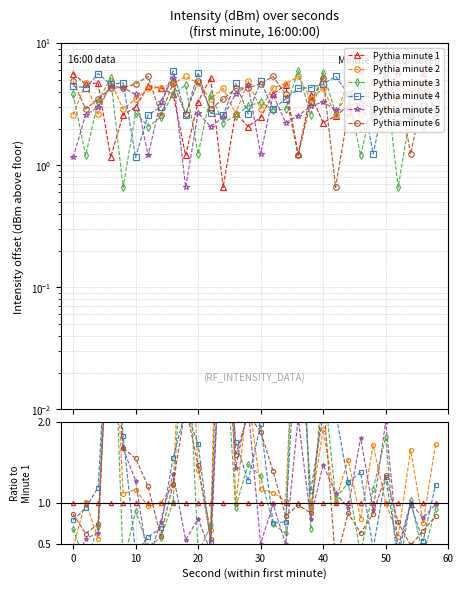

Is the value of Pythia minute 1 at 8 greater than the value of Pythia minute 5 at 29?

Yes